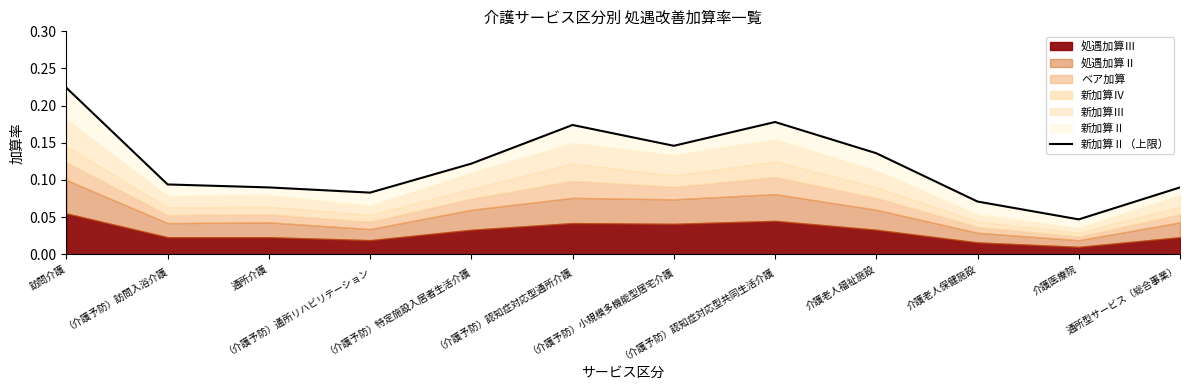

What is the average value?

0.1